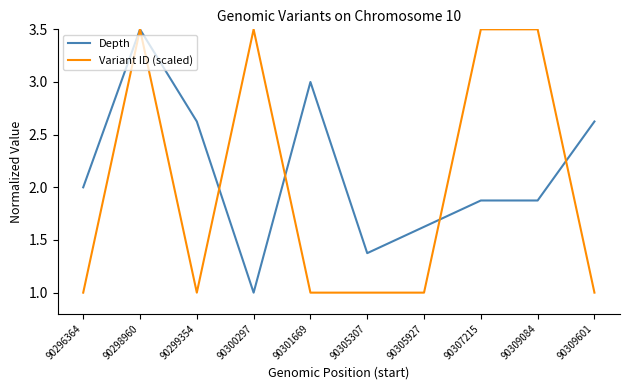

How many lines are shown in the chart?

2